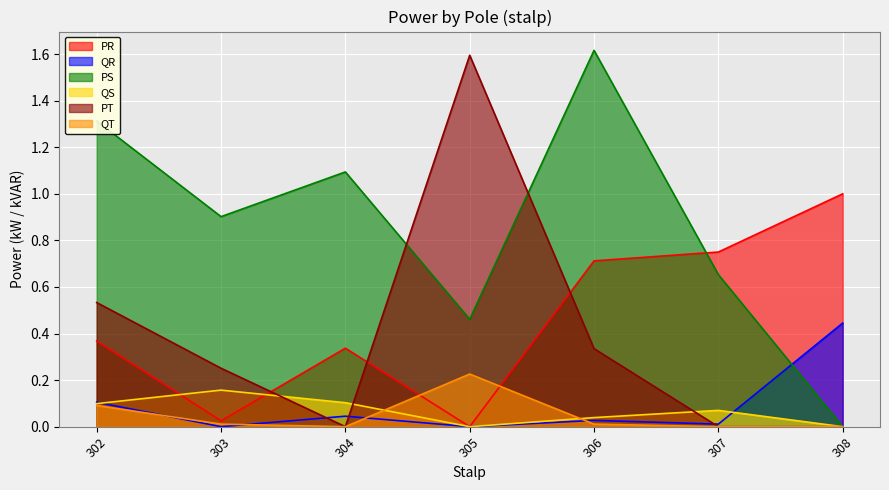

How many lines are shown in the chart?

6